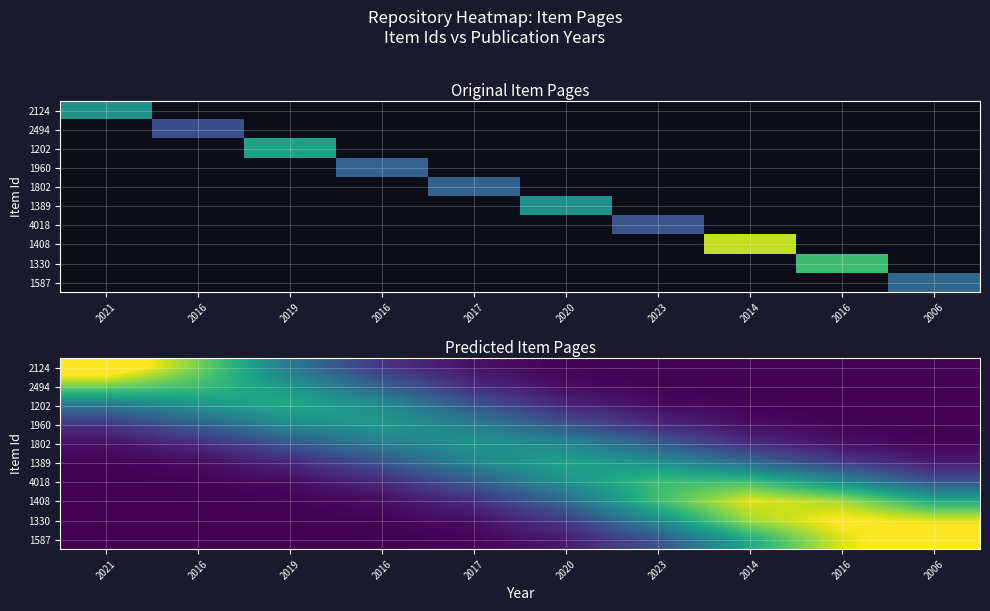

Is the value of 1587 at 2020 greater than the value of 1389 at 2023?

No